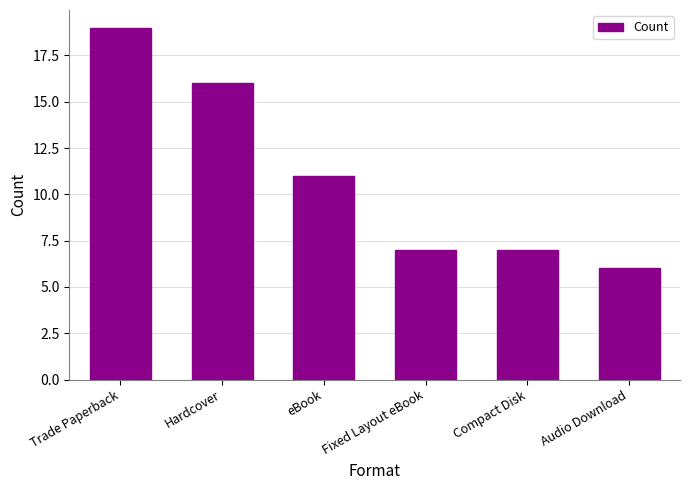

How many series are shown in this chart?

1